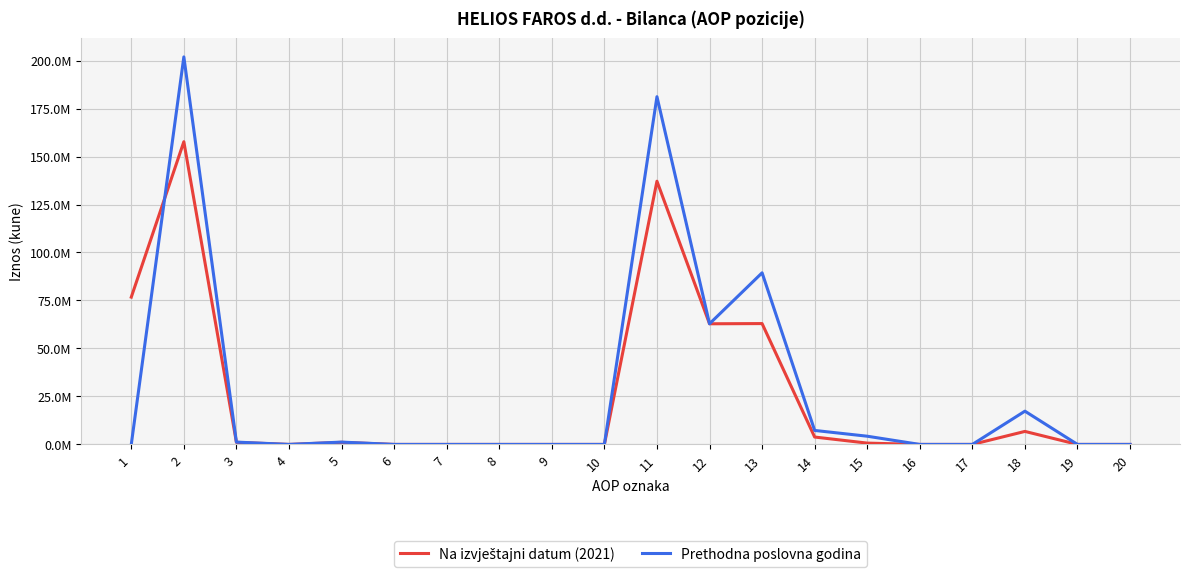

How many interior local valleys does the Na izvještajni datum (2021) series have?

2